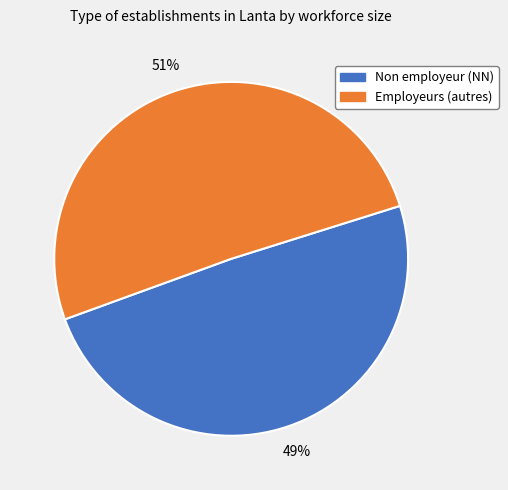

Is there a majority slice in this chart?

Yes